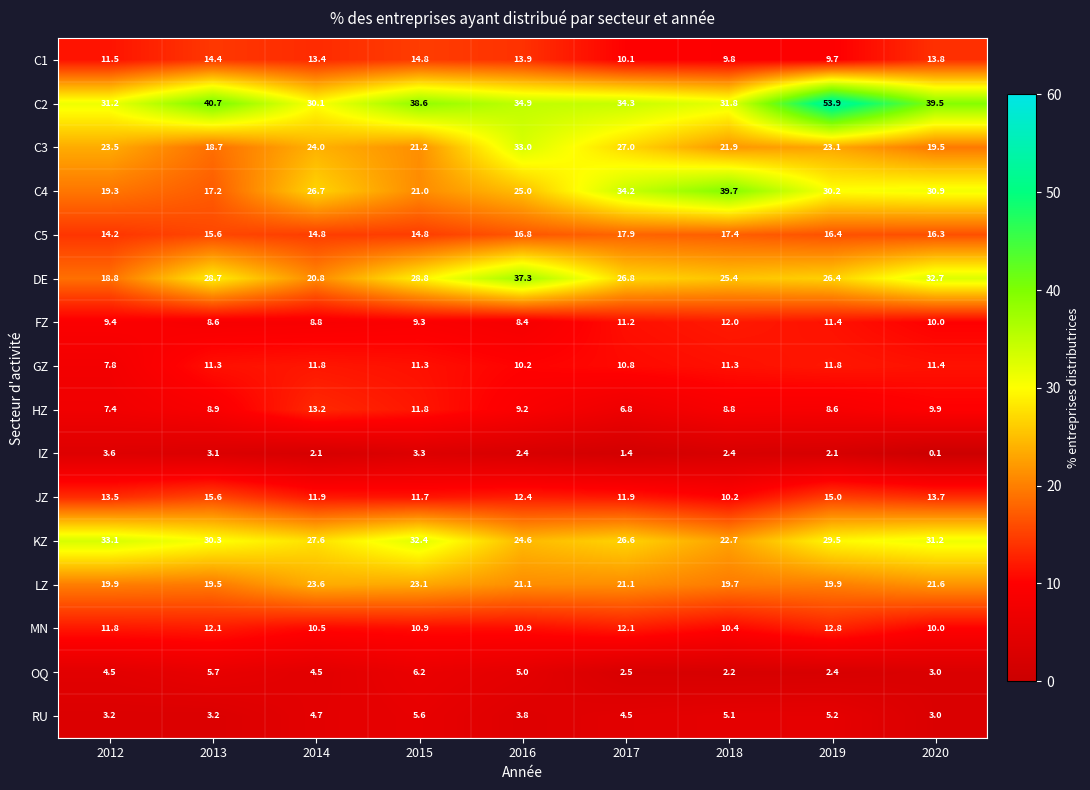

At 2018, list the series in order from largest to smallest.

C4, C2, DE, KZ, C3, LZ, C5, FZ, GZ, MN, JZ, C1, HZ, RU, IZ, OQ